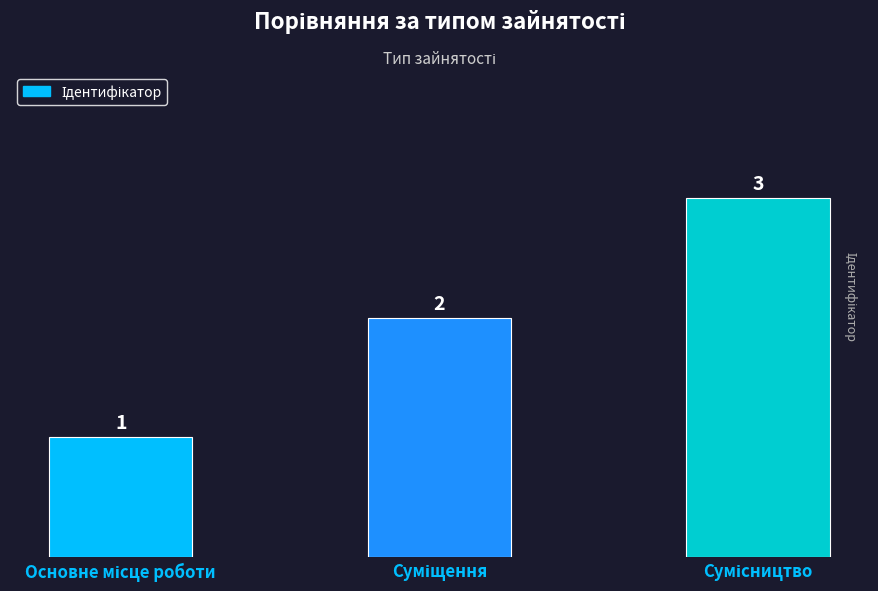

What is the maximum value shown in the chart?

3